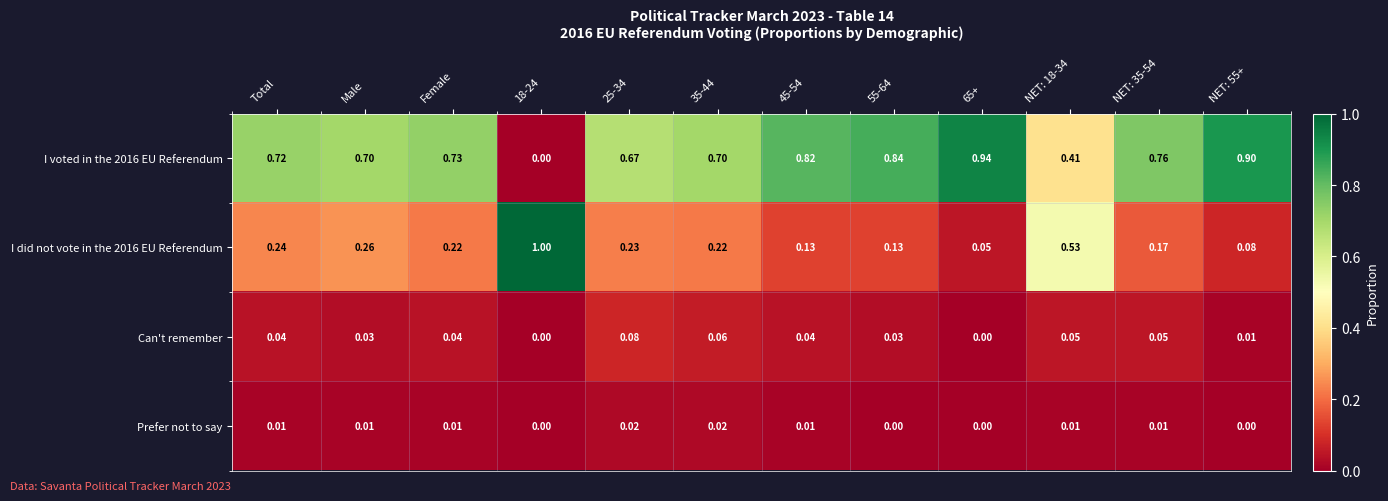

How many series are shown in this chart?

4